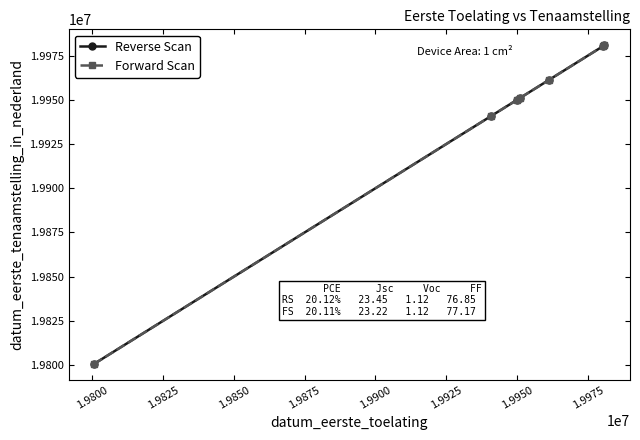

Does the chart have visible grid lines?

No